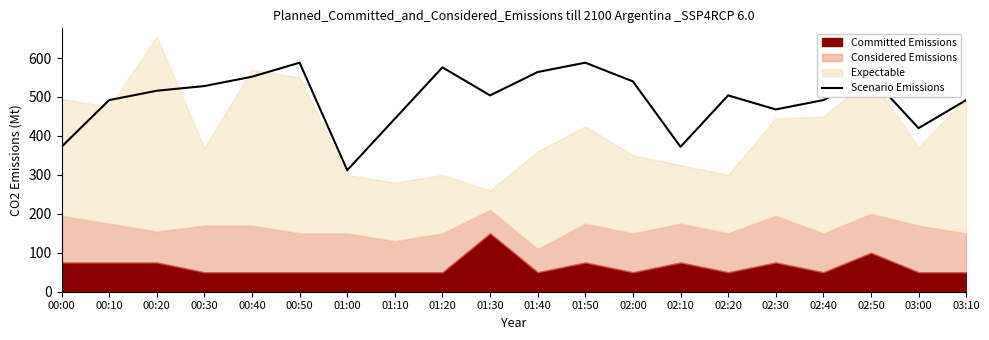

How many interior local peaks (higher than both neighbors) does the data have?

5